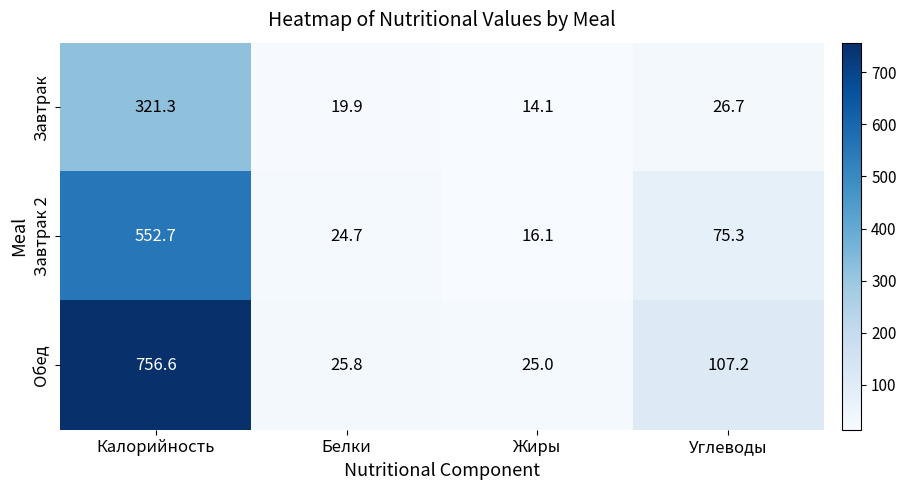

The Завтрак 2 series shows 552.7 at Калорийность. True or false?

True